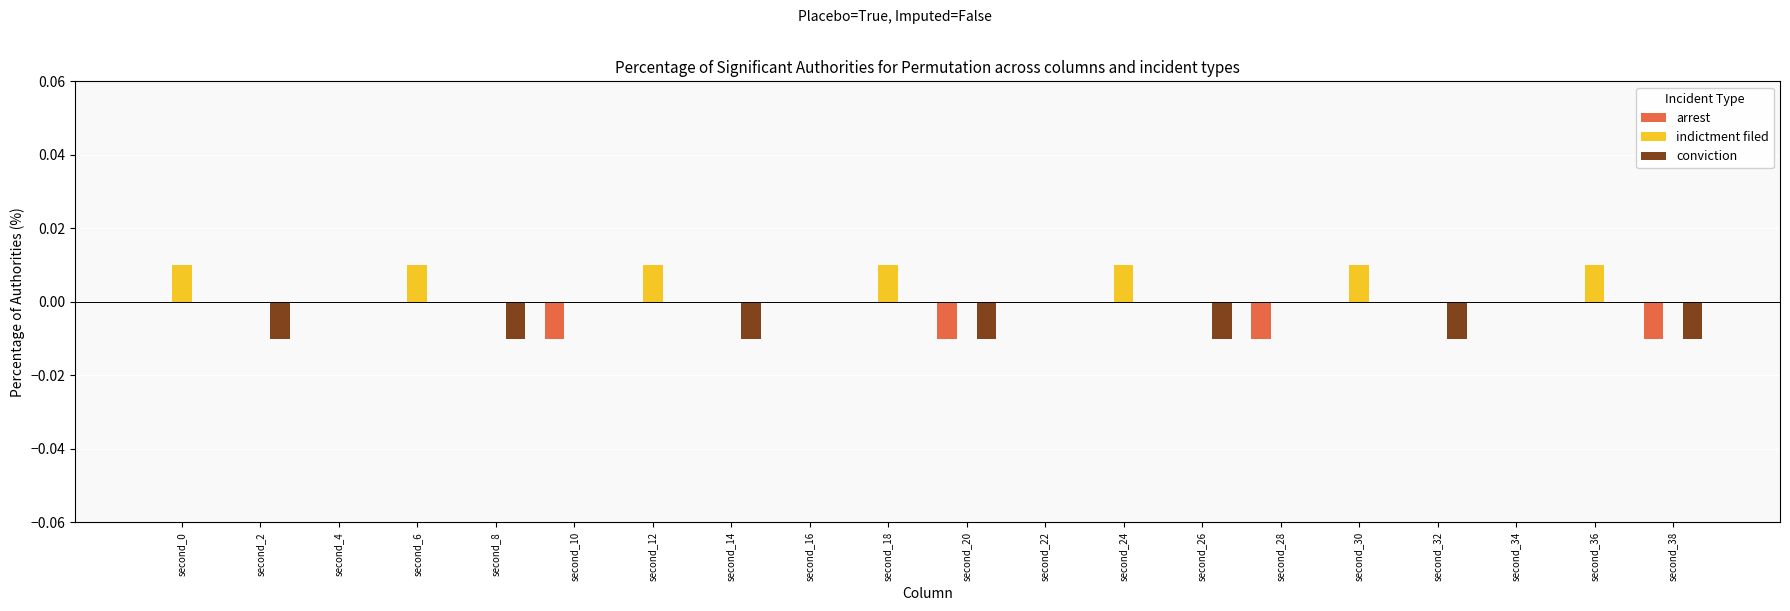

Which series has the largest total across all categories?

indictment filed